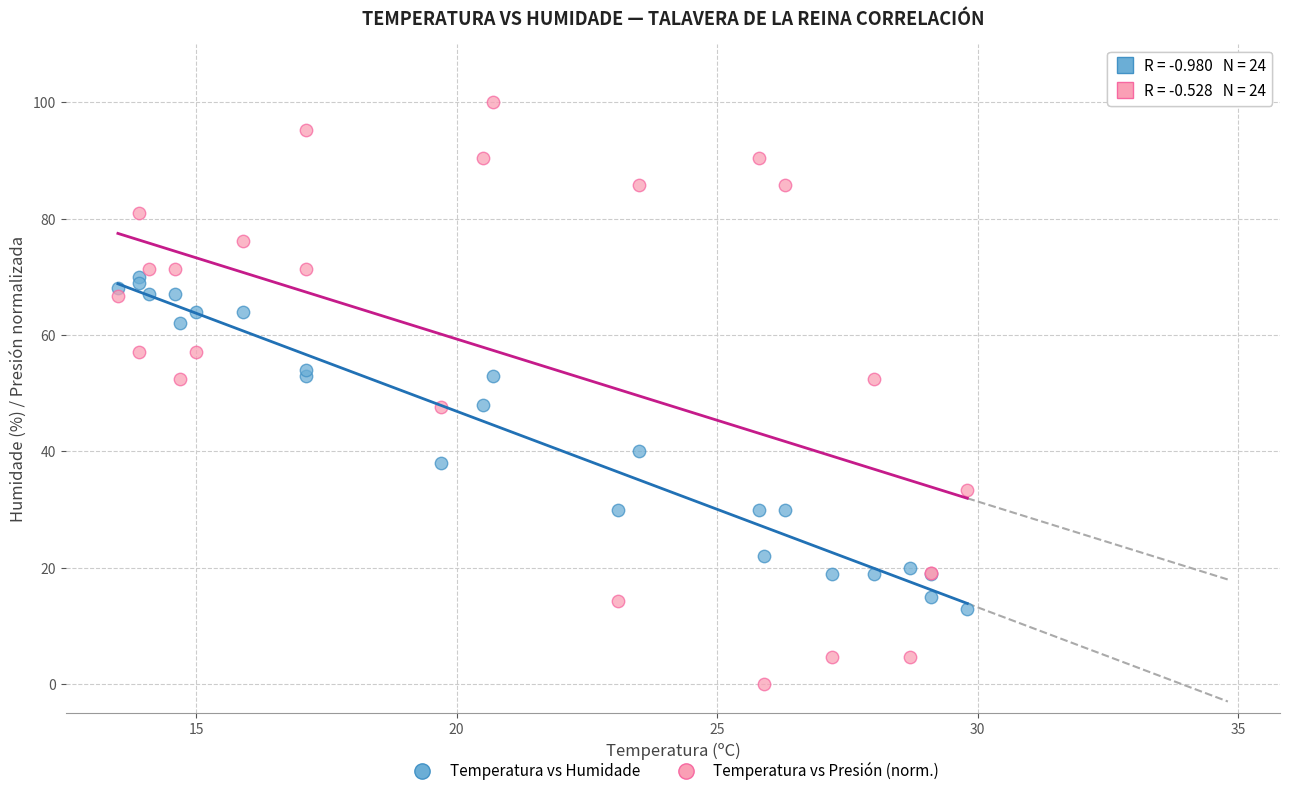

Which series has the widest spread of Y values?

Temperatura vs Presión (norm.)